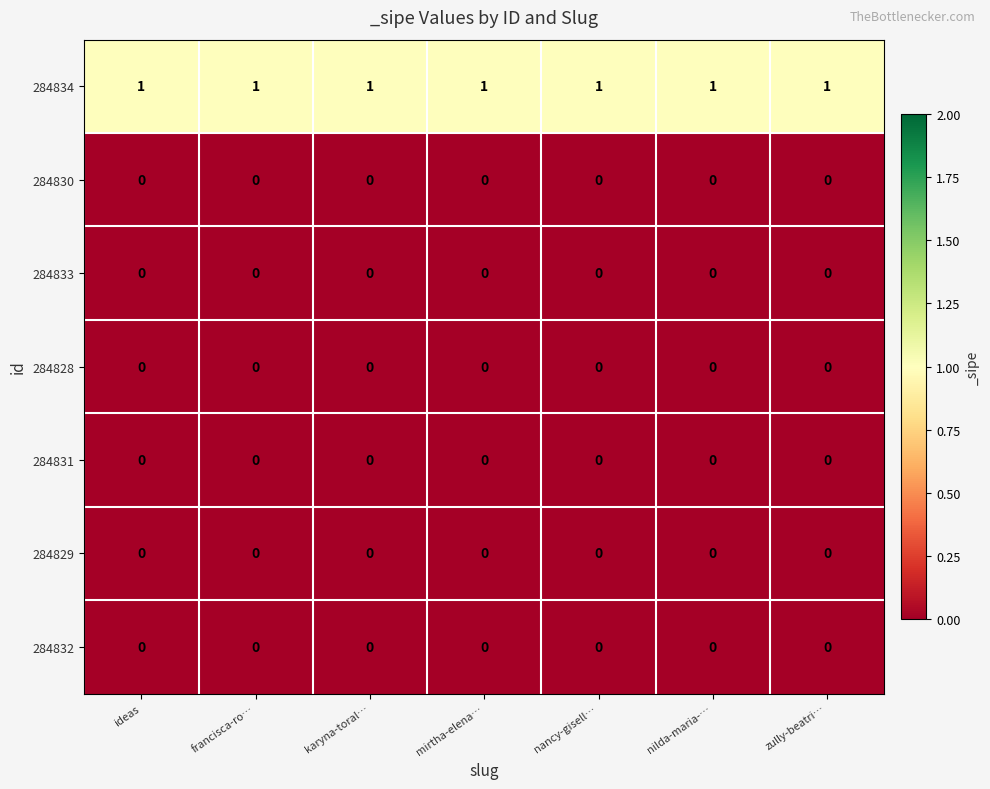

At how many categories does at least one series exceed 0?

7